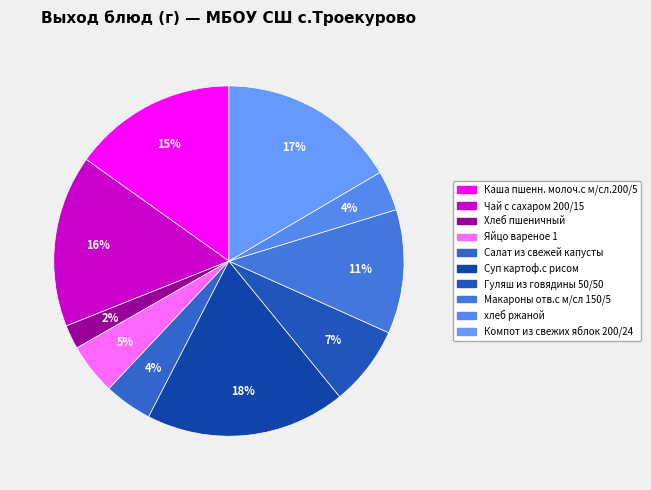

Between Яйцо вареное 1 and Каша пшенн. молоч.с м/сл.200/5, which is larger?

Каша пшенн. молоч.с м/сл.200/5